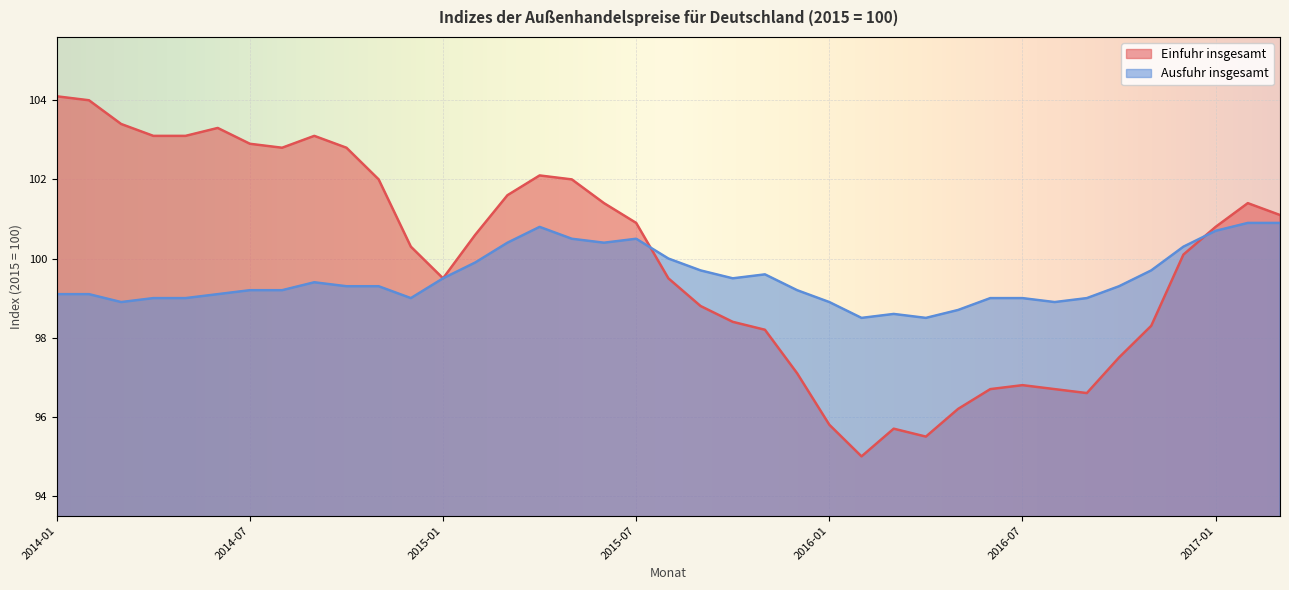

Which series has the largest range (max minus min)?

Einfuhr insgesamt